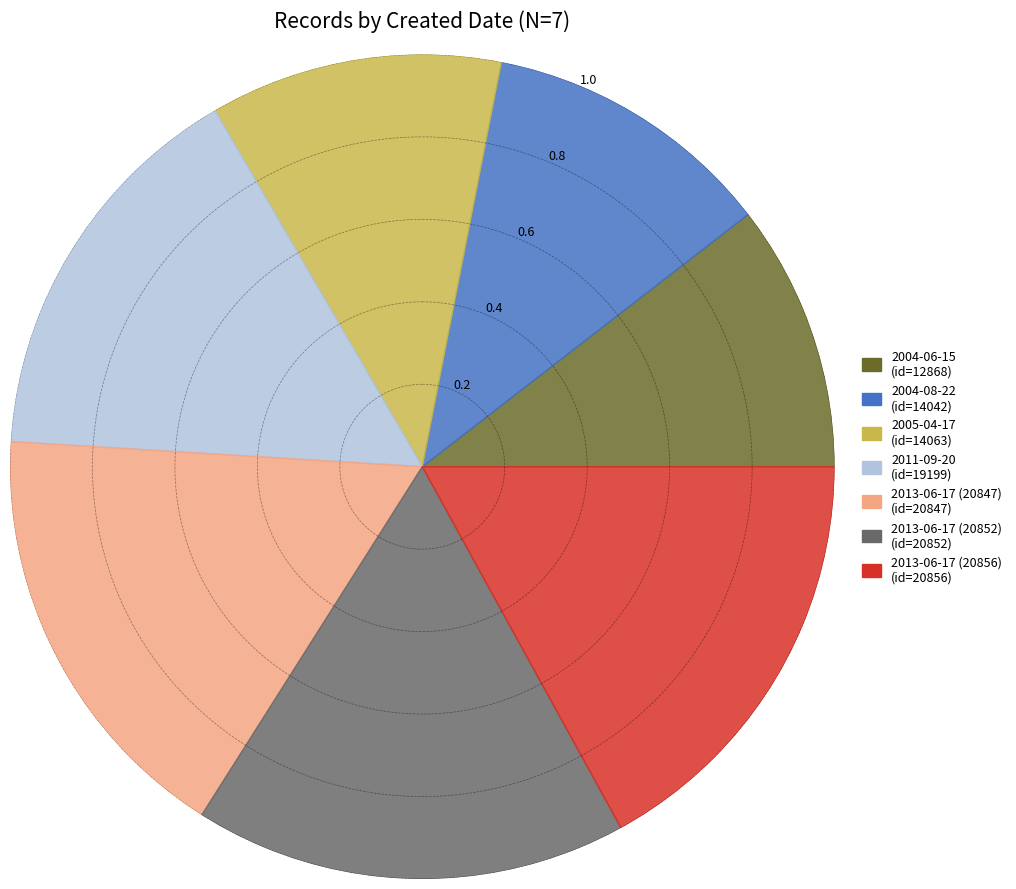

To the nearest percent, what is the difference between the largest and smallest slice percentages?

7%